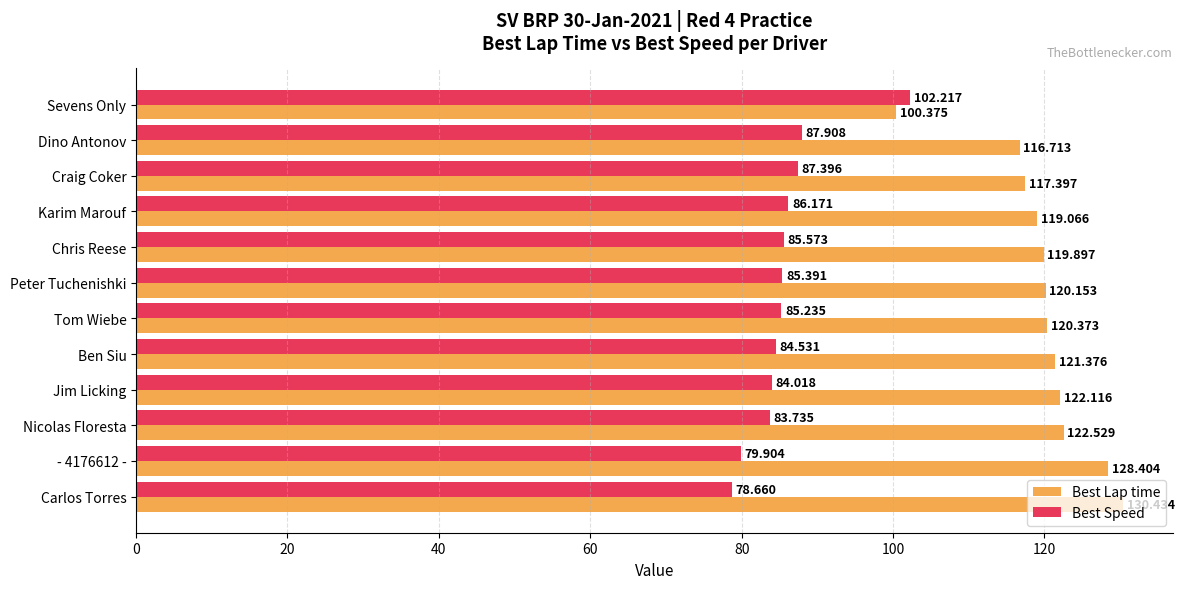

Rank the series by their maximum value, from highest to lowest.

Best Lap time, Best Speed